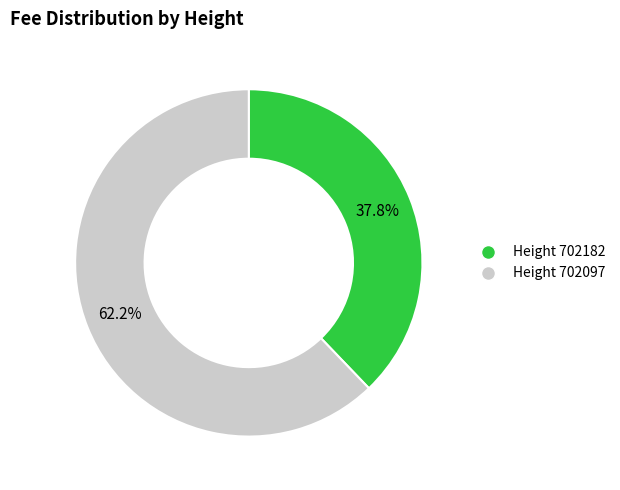

To the nearest percent, what is the average slice percentage?

50%